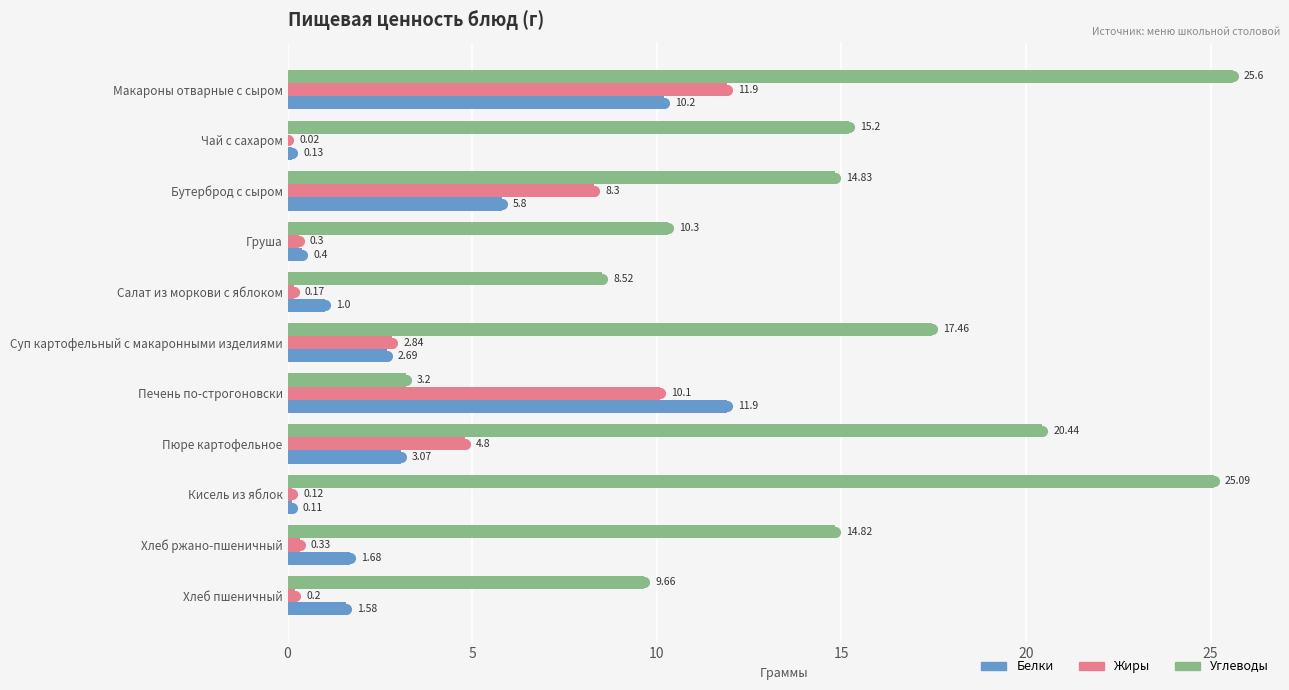

Which category has the highest value across all series?

Макароны отварные с сыром